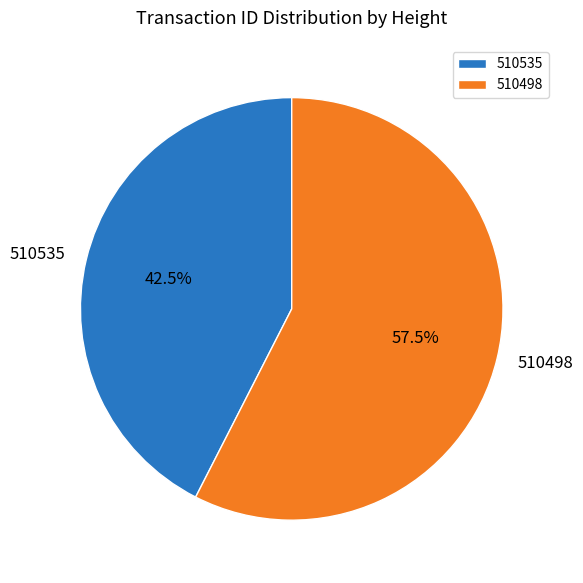

Combined, do 510498 and 510535 account for over 50%?

Yes